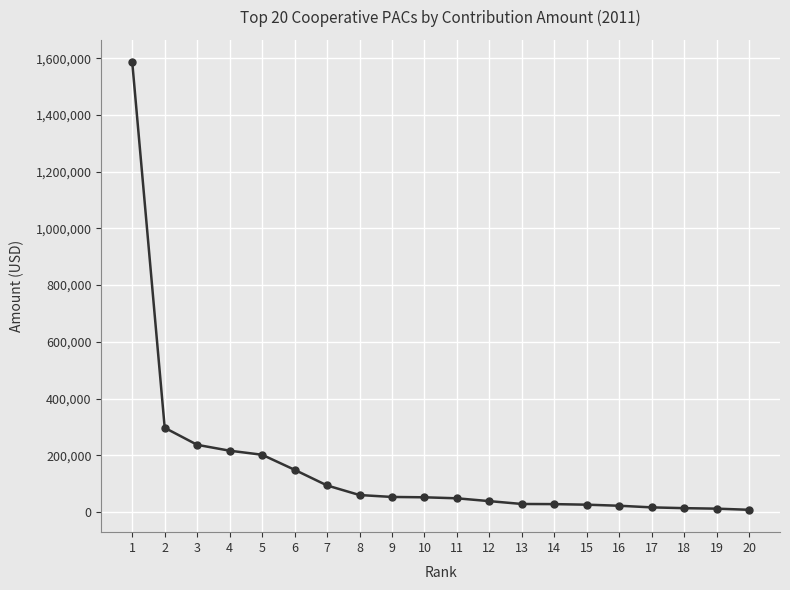

The value at 2 is 143849.5. True or false?

False